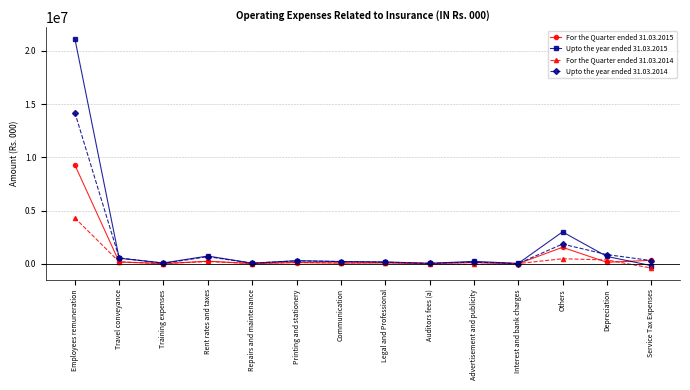

Which series has the largest range (max minus min)?

Upto the year ended 31.03.2015